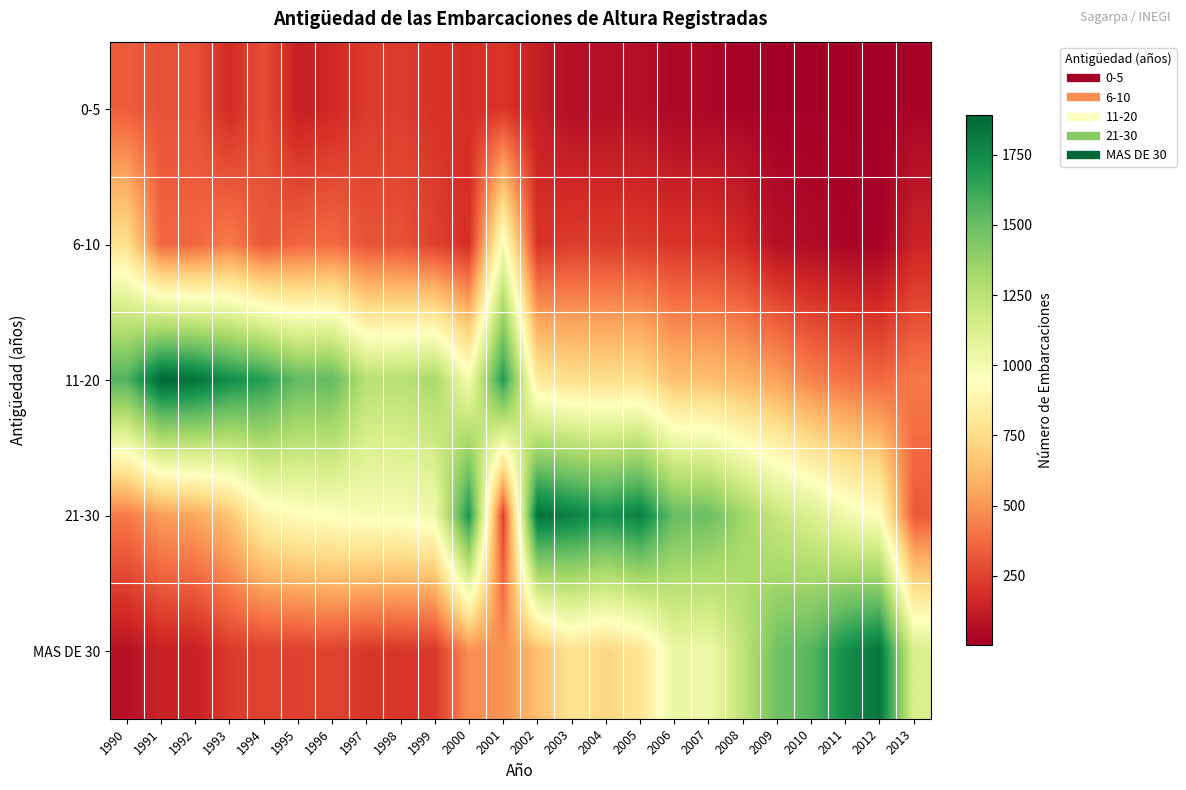

What is the difference between the highest and lowest values at 1992?

1713